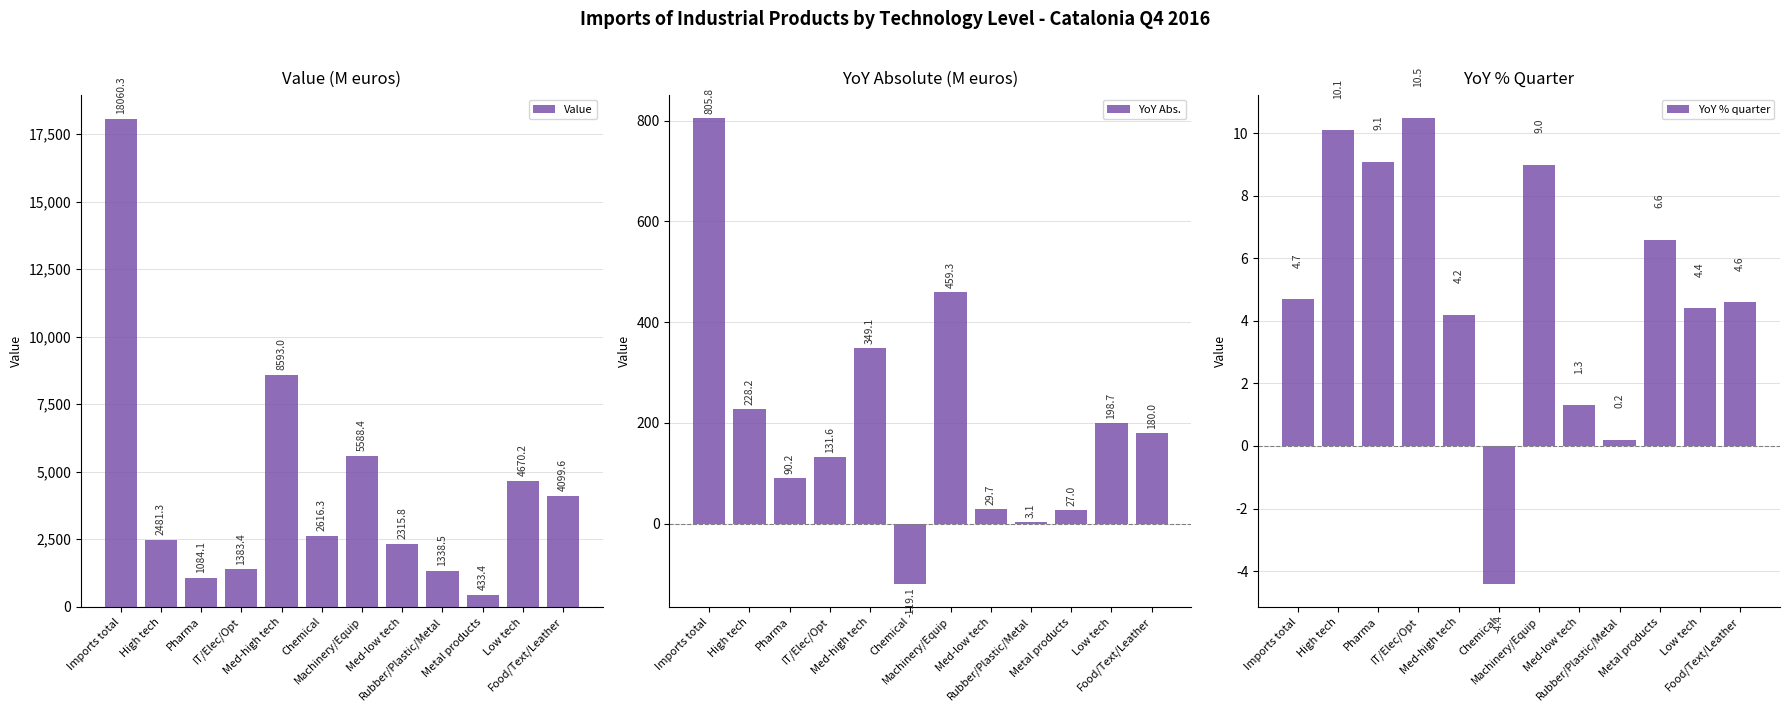

Reading left to right, list all the values displayed in this chart.

Value: Imports total=18060.3	High tech=2481.3	Pharma=1084.1	IT/Elec/Opt=1383.4	Med-high tech=8593.0	Chemical=2616.3	Machinery/Equip=5588.4	Med-low tech=2315.8	Rubber/Plastic/Metal=1338.5	Metal products=433.4	Low tech=4670.2	Food/Text/Leather=4099.6
YoY Abs.: Imports total=805.8	High tech=228.2	Pharma=90.2	IT/Elec/Opt=131.6	Med-high tech=349.1	Chemical=-119.1	Machinery/Equip=459.3	Med-low tech=29.7	Rubber/Plastic/Metal=3.1	Metal products=27.0	Low tech=198.7	Food/Text/Leather=180.0
YoY % quarter: Imports total=4.7	High tech=10.1	Pharma=9.1	IT/Elec/Opt=10.5	Med-high tech=4.2	Chemical=-4.4	Machinery/Equip=9.0	Med-low tech=1.3	Rubber/Plastic/Metal=0.2	Metal products=6.6	Low tech=4.4	Food/Text/Leather=4.6